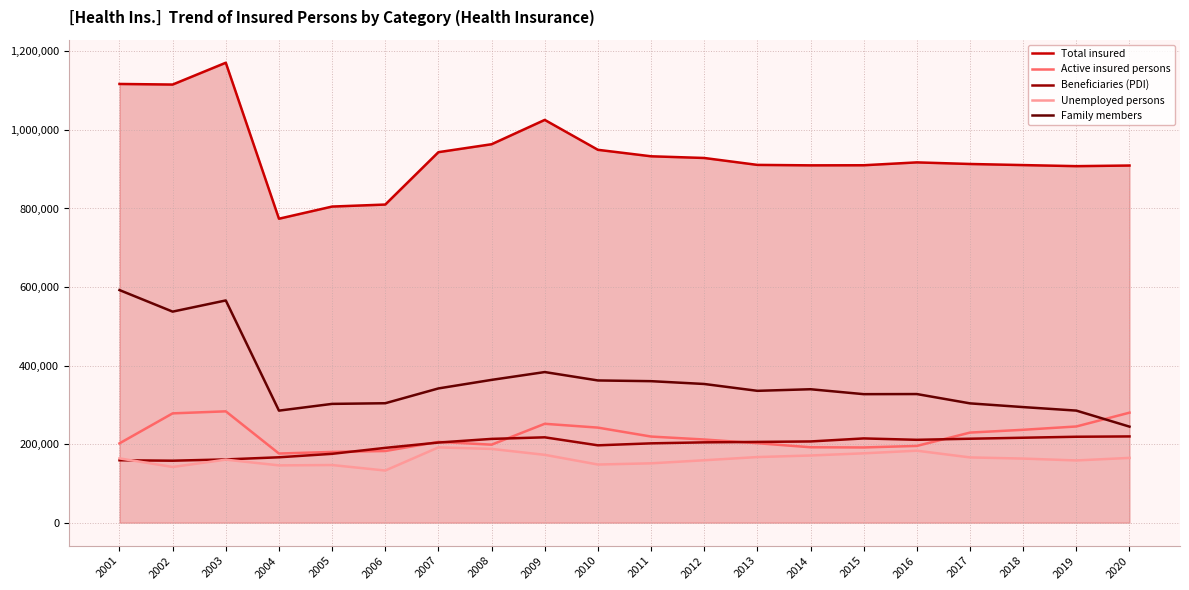

What is the spread (max minus min) of values at 2014?

738717